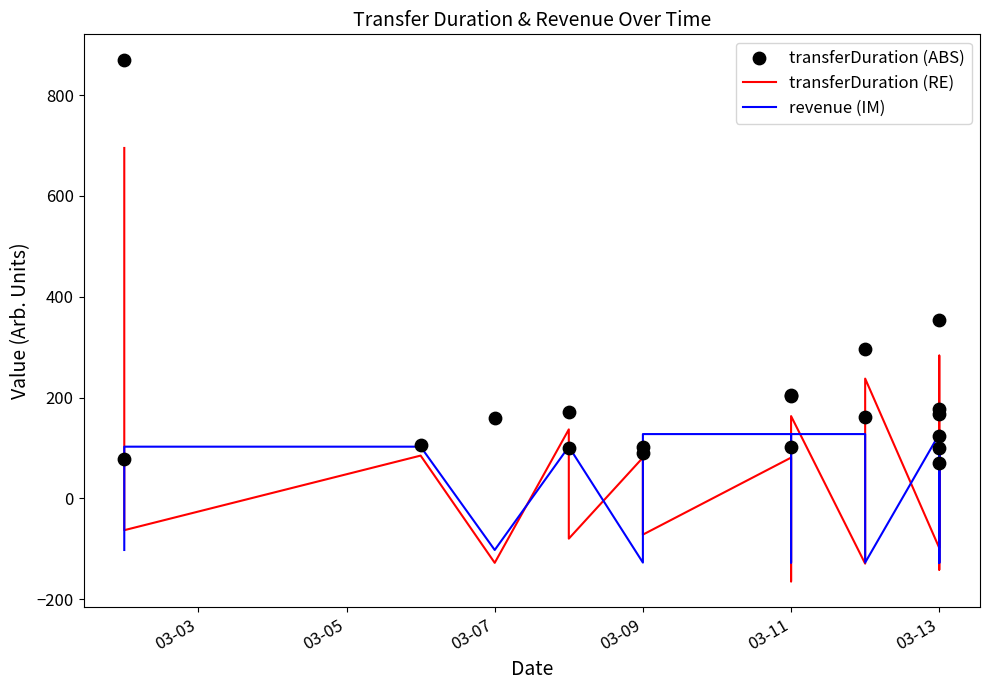

Which series reaches the minimum Y coordinate?

transferDuration (RE)